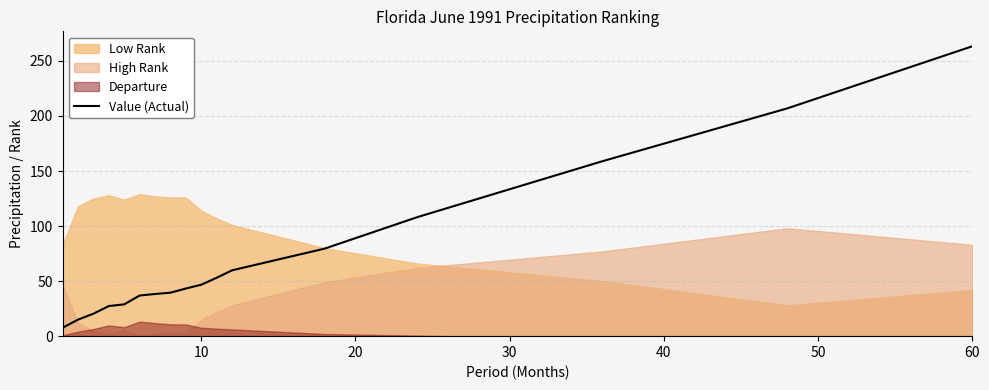

The value of Value (Actual) at 60 is 263.3. True or false?

True